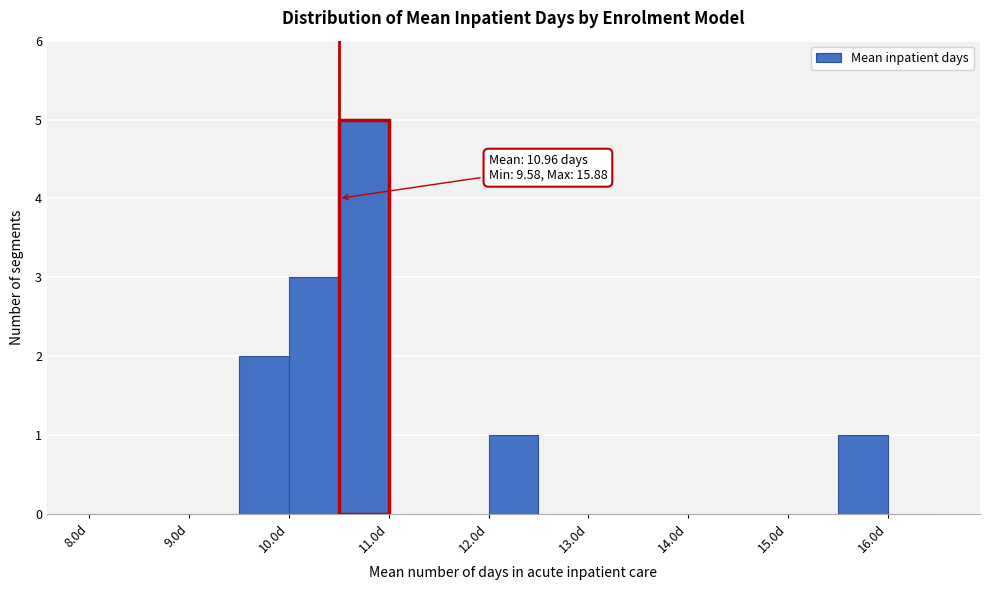

Which range on the x-axis has the tallest bar?

10.5 to 11.0